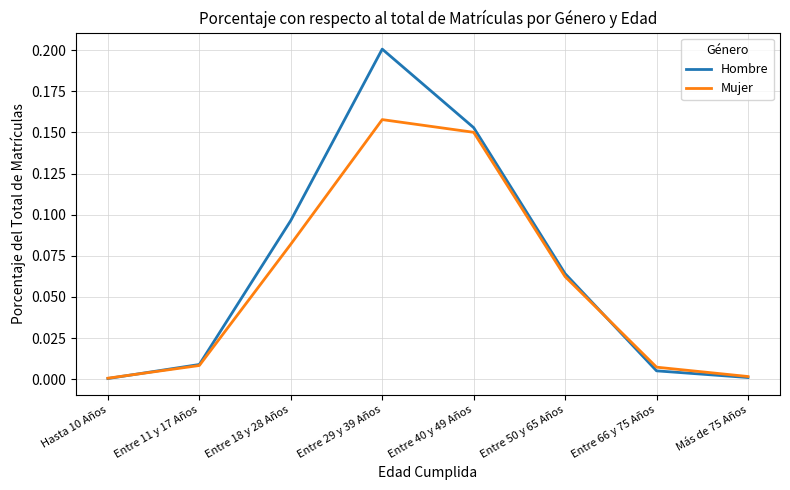

List the series in order of their peak value, highest first.

Hombre, Mujer